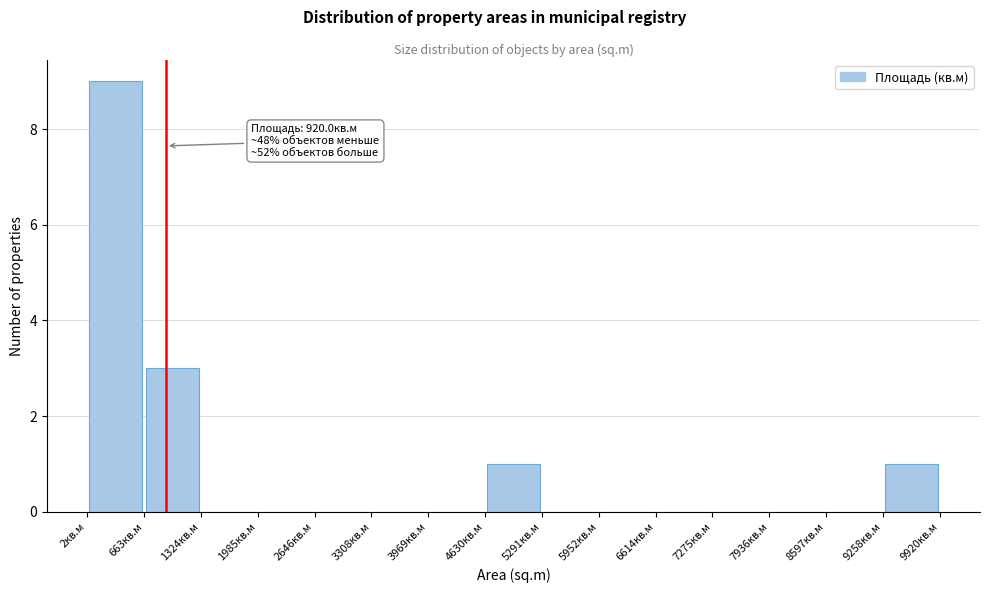

Which range on the x-axis has the tallest bar?

0 to 700